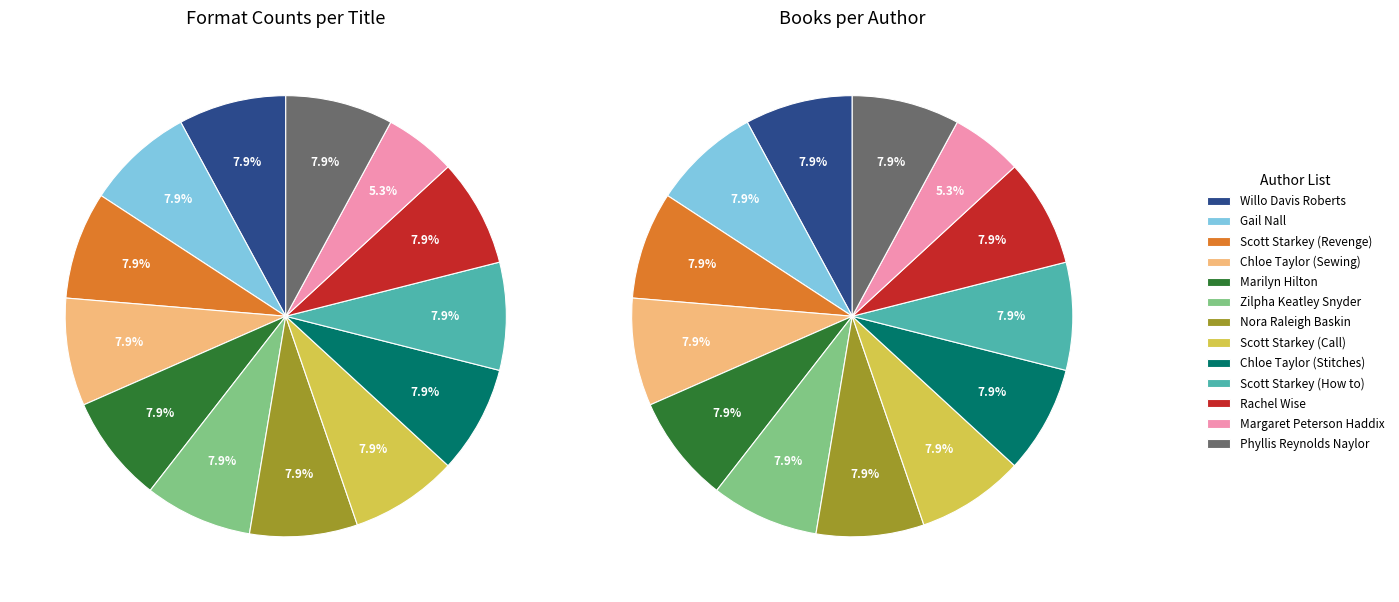

What is the smallest slice in the pie chart?

Margaret Peterson Haddix